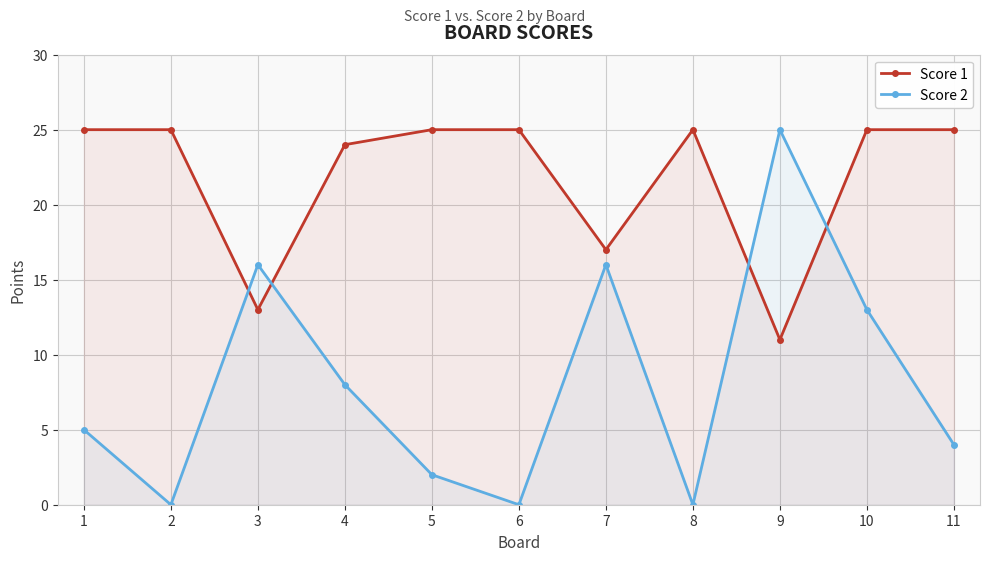

Reading left to right, extract all data points from this chart.

Score 1: 1=25	2=25	3=13	4=24	5=25	6=25	7=17	8=25	9=11	10=25	11=25
Score 2: 1=5	2=0	3=16	4=8	5=2	6=0	7=16	8=0	9=25	10=13	11=4